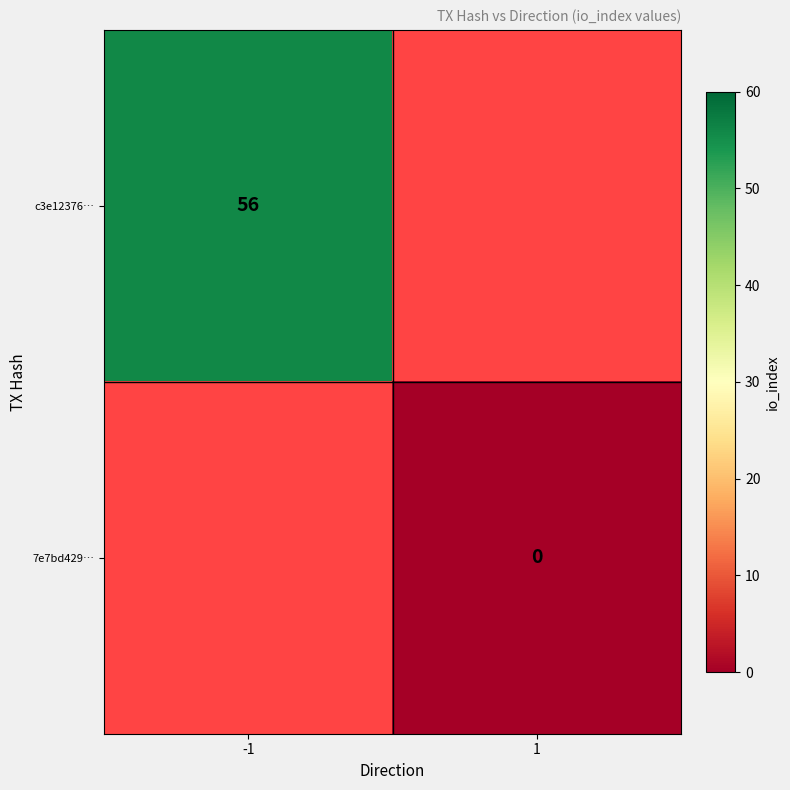

The c3e12376… series shows 56 at -1. True or false?

True